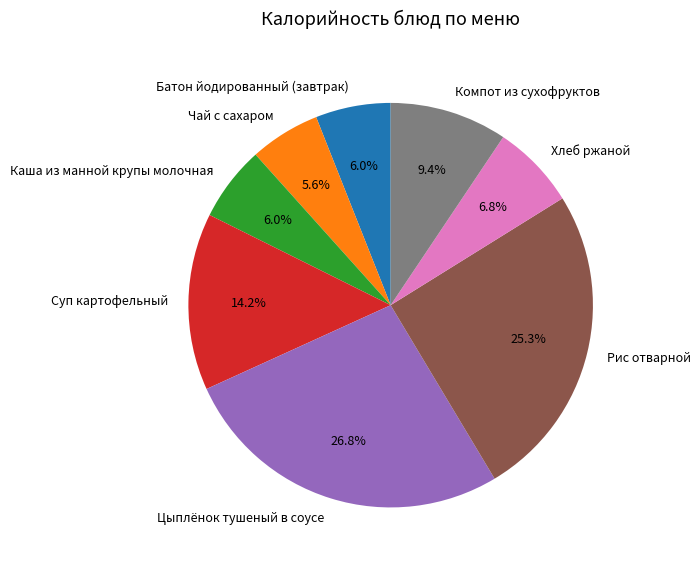

Is it true that Батон йодированный (завтрак) is 1% of the pie?

False